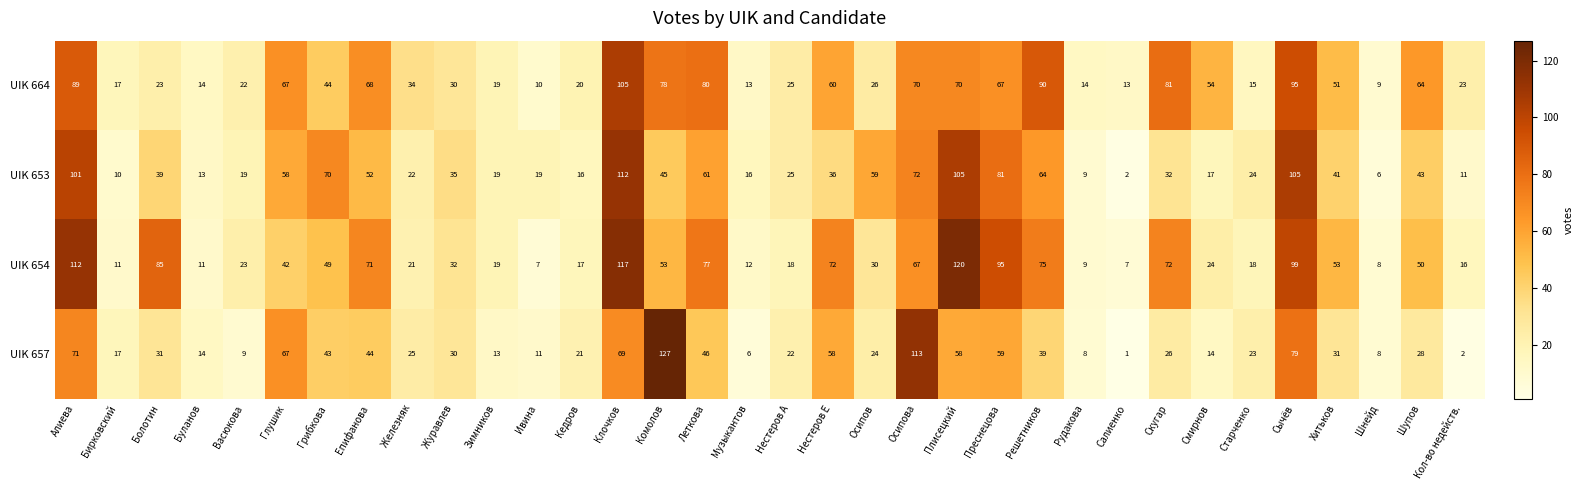

Which series has the largest total across all categories?

UIK 654